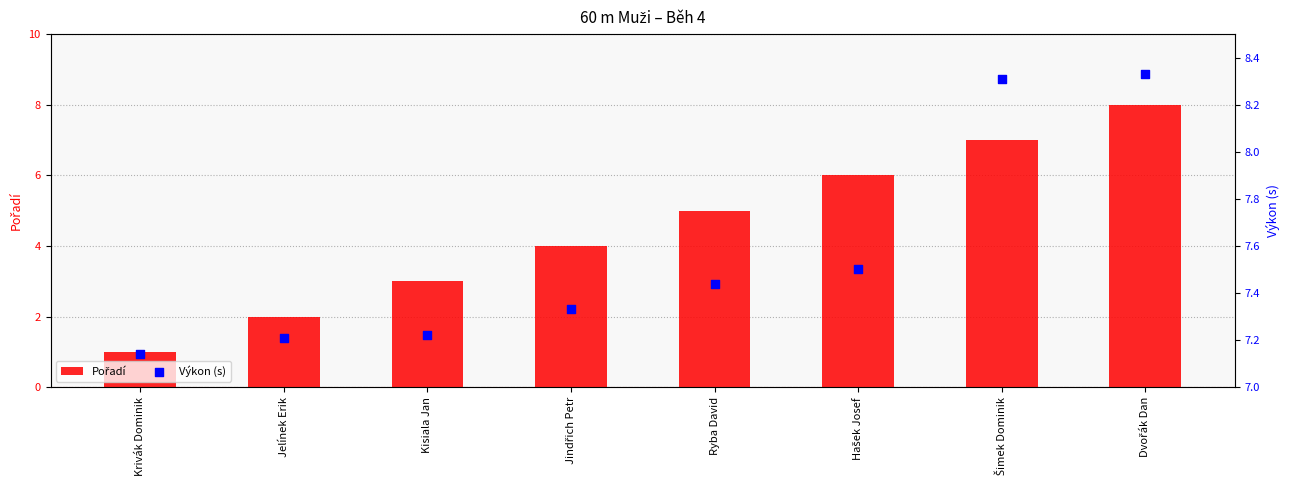

Is the value of Výkon (s) at Dvořák Dan greater than the value of Pořadí at Krivák Dominik?

Yes